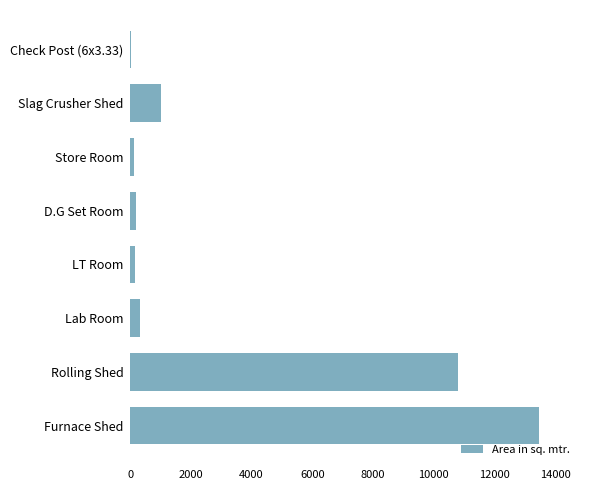

Which category has the highest value across all series?

Furnace Shed